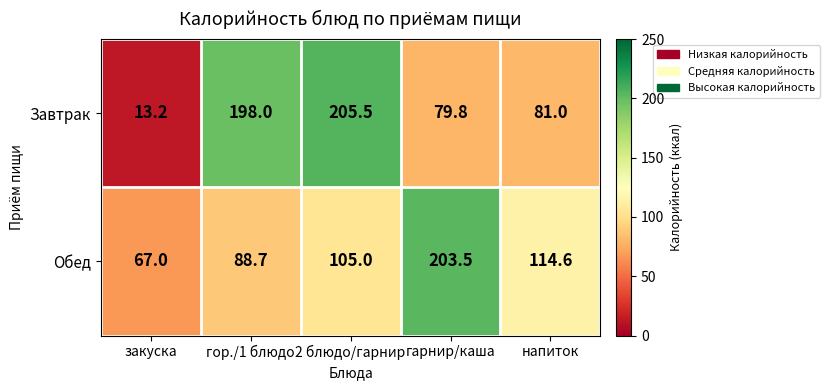

List the series in order of their peak value, highest first.

Завтрак, Обед